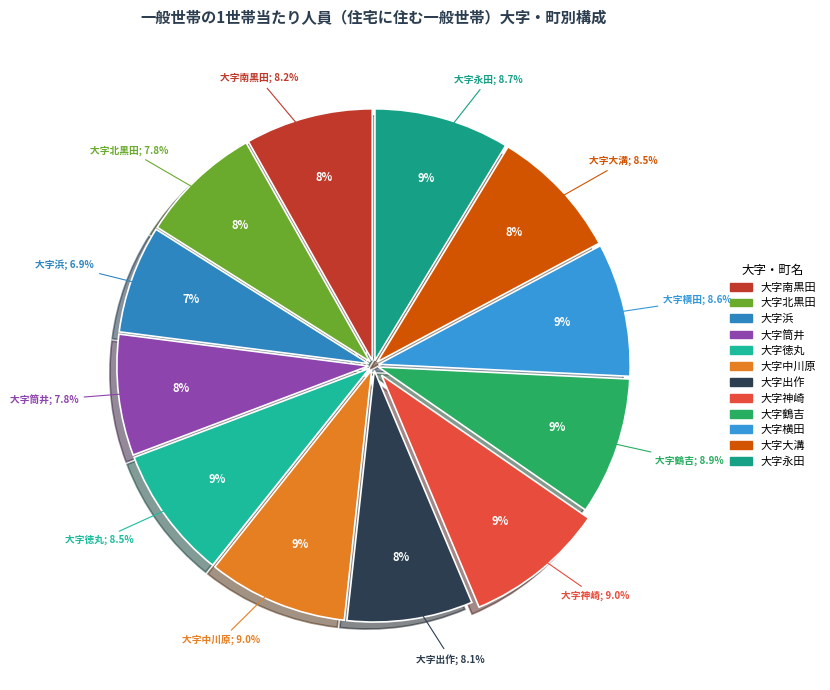

To the nearest percent, what portion does 大字鶴吉 represent?

9%